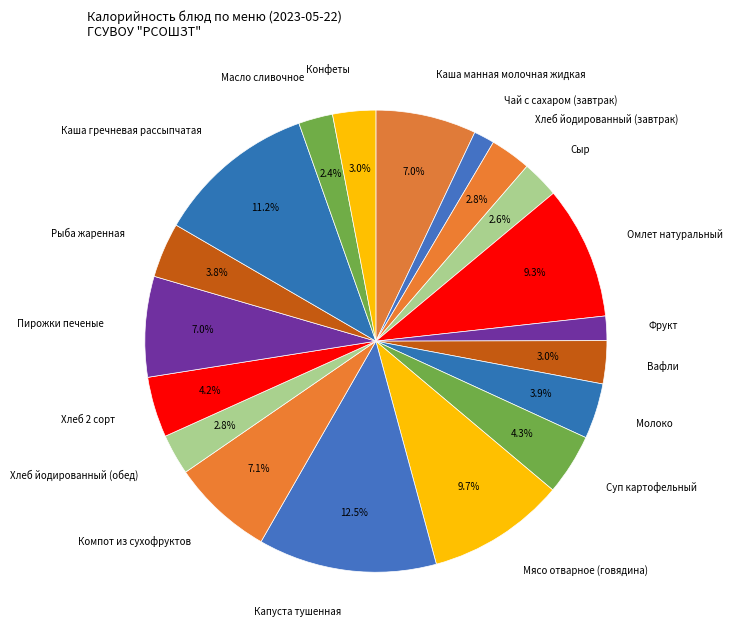

Is the sum of Фрукт and Капуста тушенная greater than half?

No